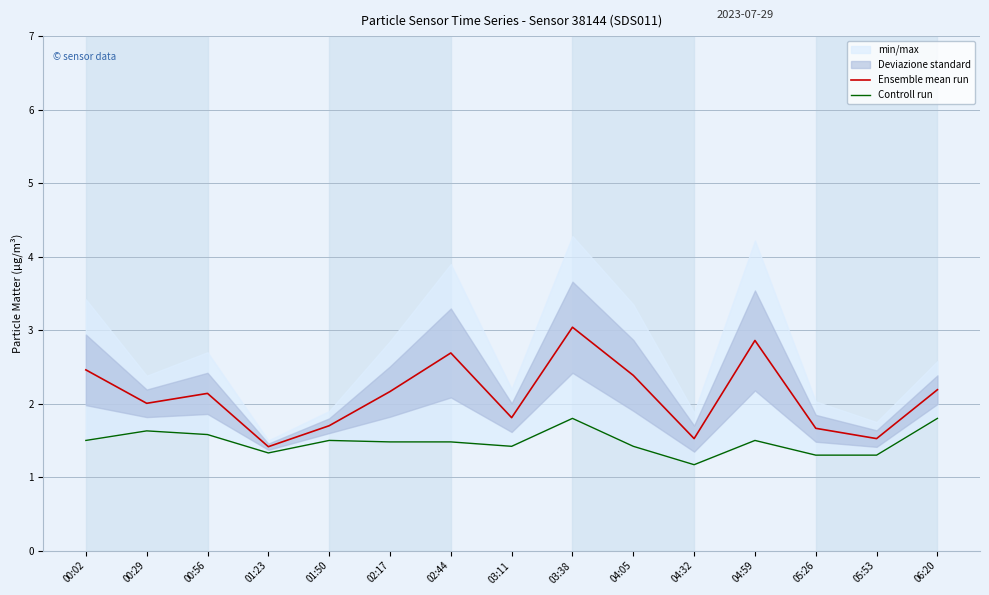

Is it true that Ensemble mean run equals 2.7 at 02:44?

True